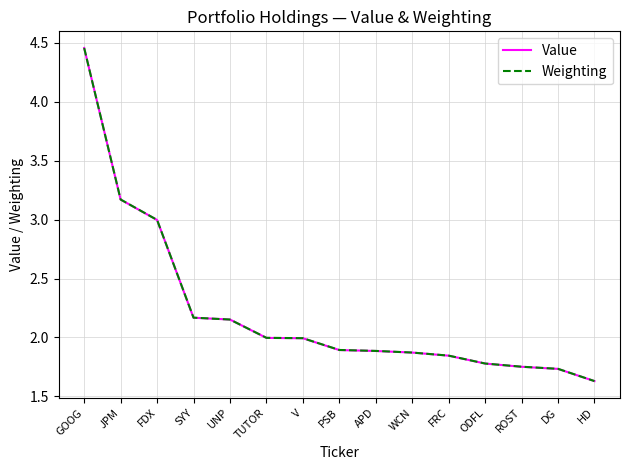

What position from the right is ODFL?

4